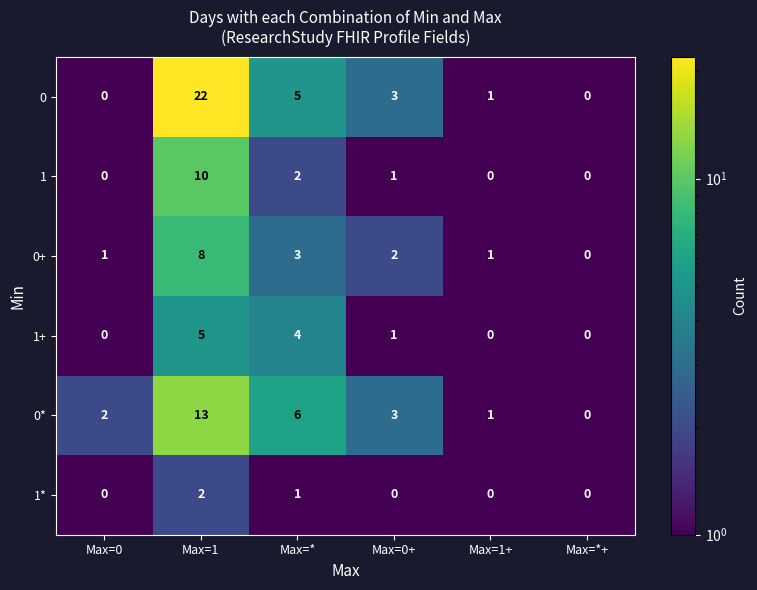

What is the greatest value displayed?

22